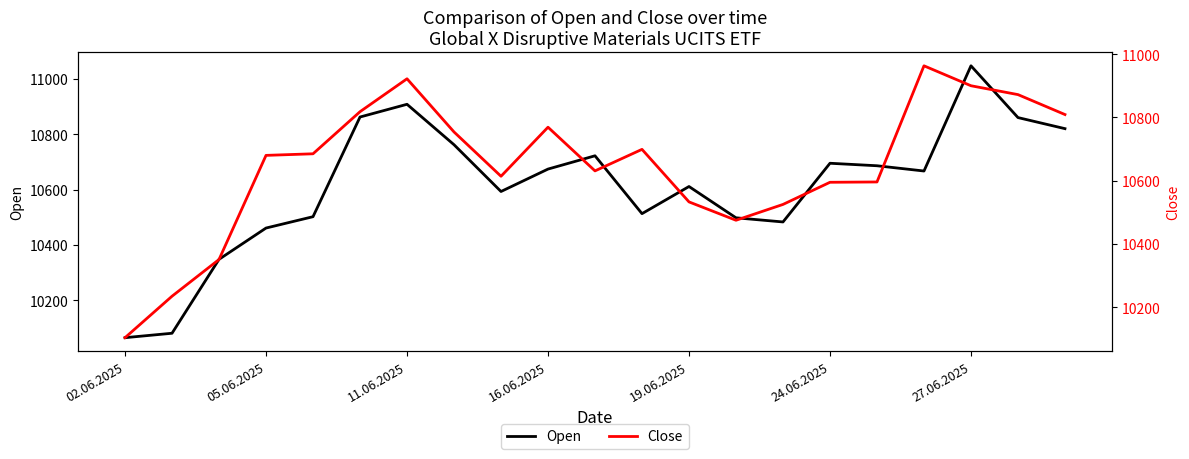

The value of Open at 19.06.2025 is 10611. True or false?

True